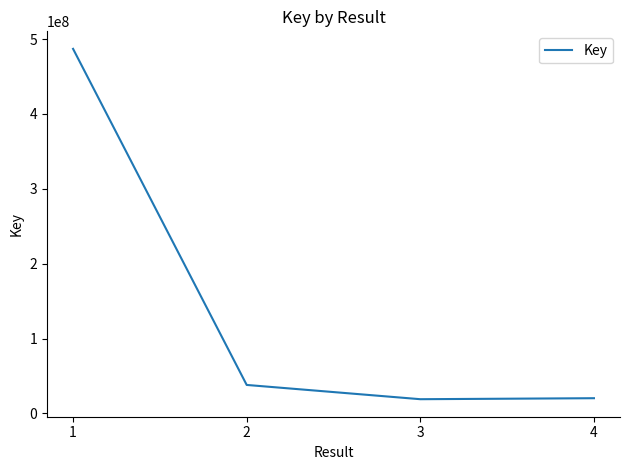

The value at 3 is 19011168. True or false?

True